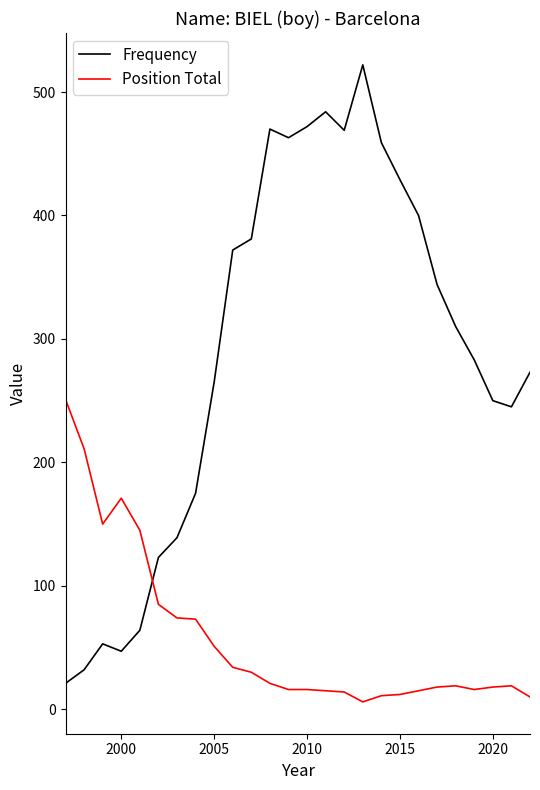

Which series has the widest spread of values?

Frequency